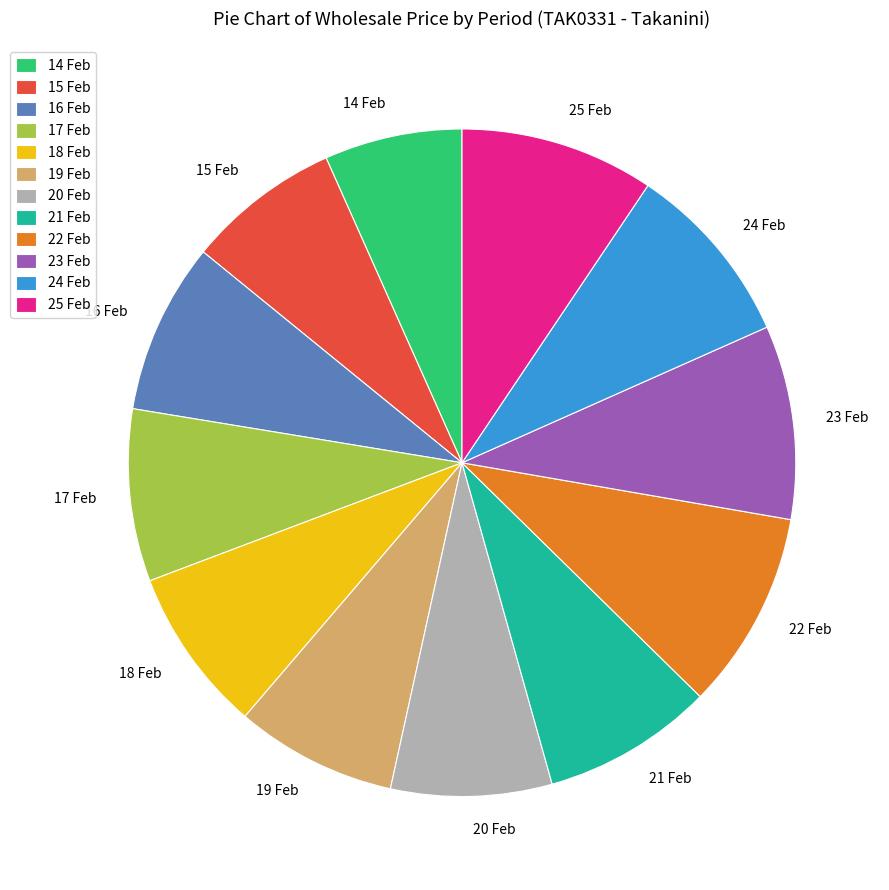

Count the number of slices in the pie.

12